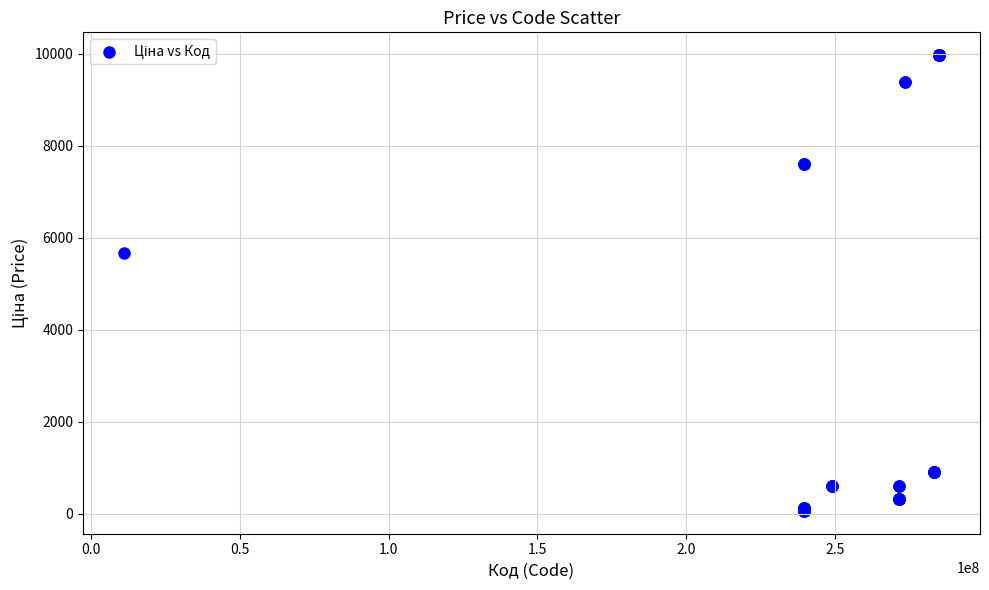

What Y value in the scatter plot is closest to 5016?

5673.8